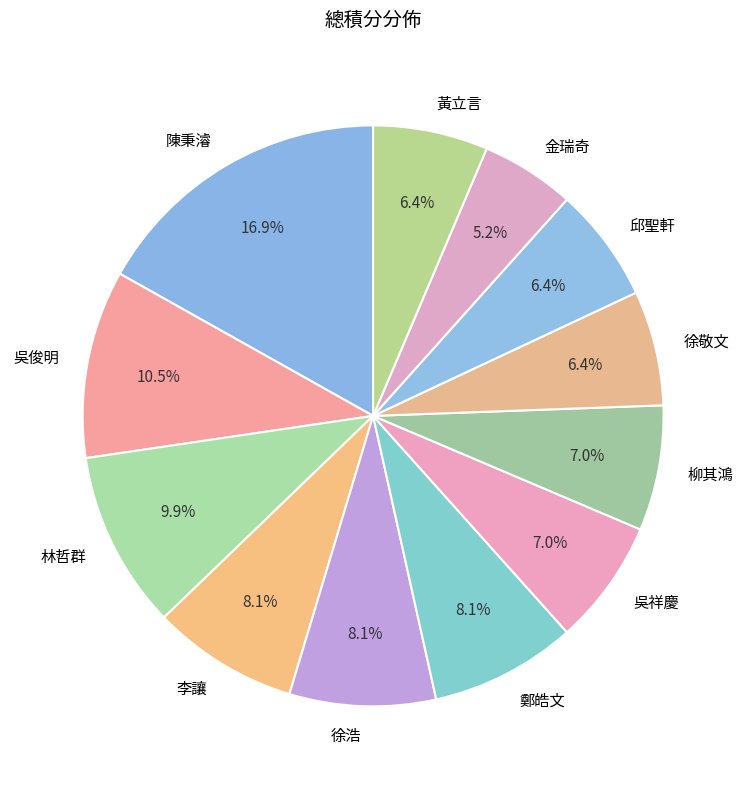

What percentage is the 金瑞奇 slice, to the nearest percent?

5%